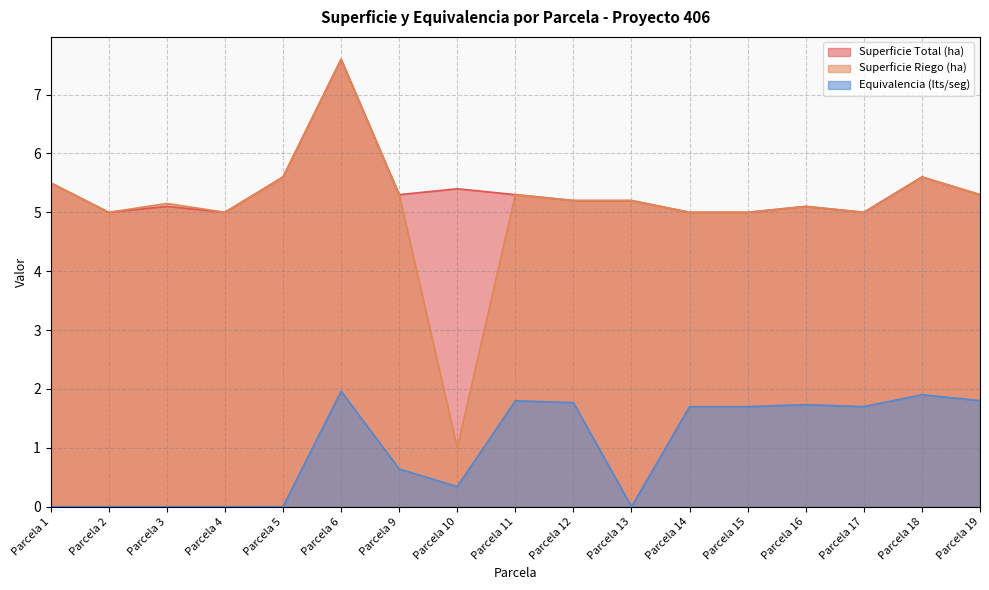

How many series are shown in this chart?

3